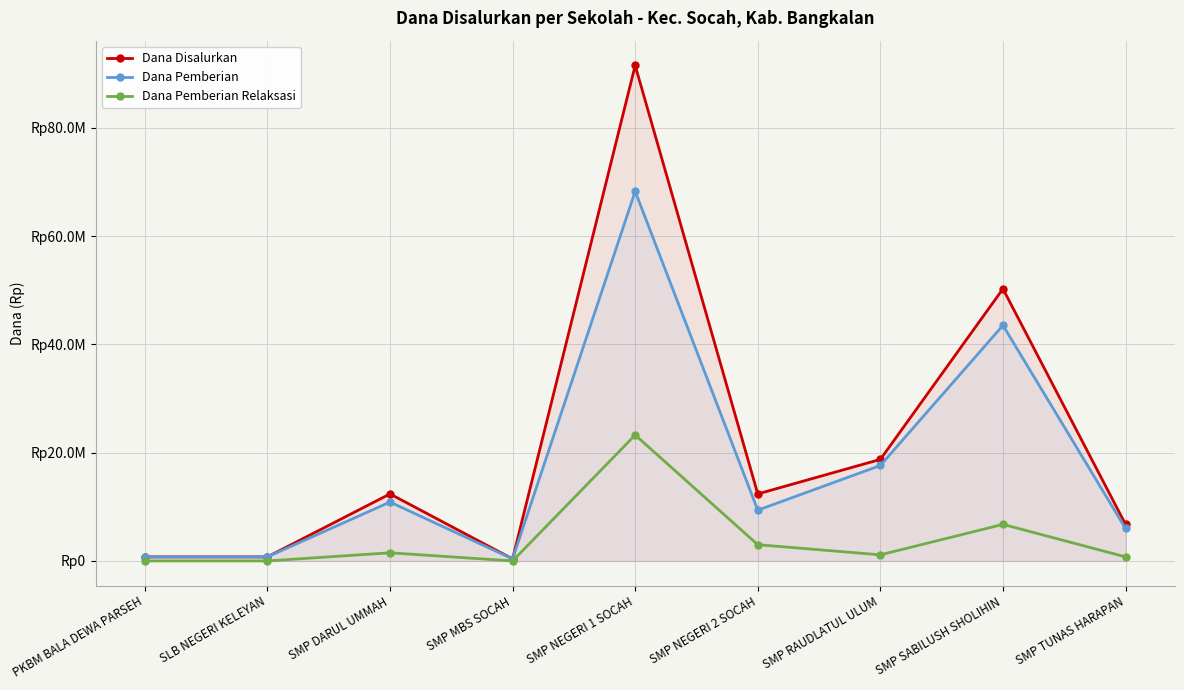

What is the label of the 1st point from the right?

SMP TUNAS HARAPAN